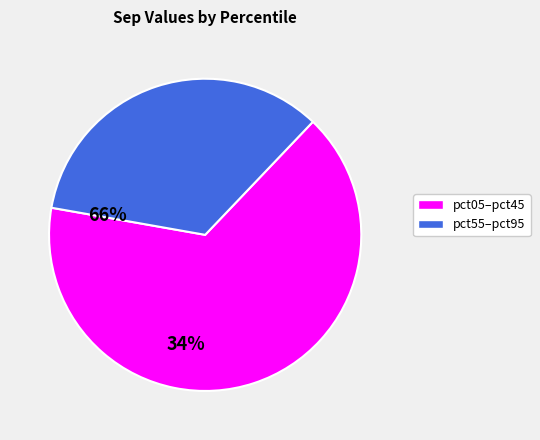

Is there any slice that represents more than half of the pie?

Yes